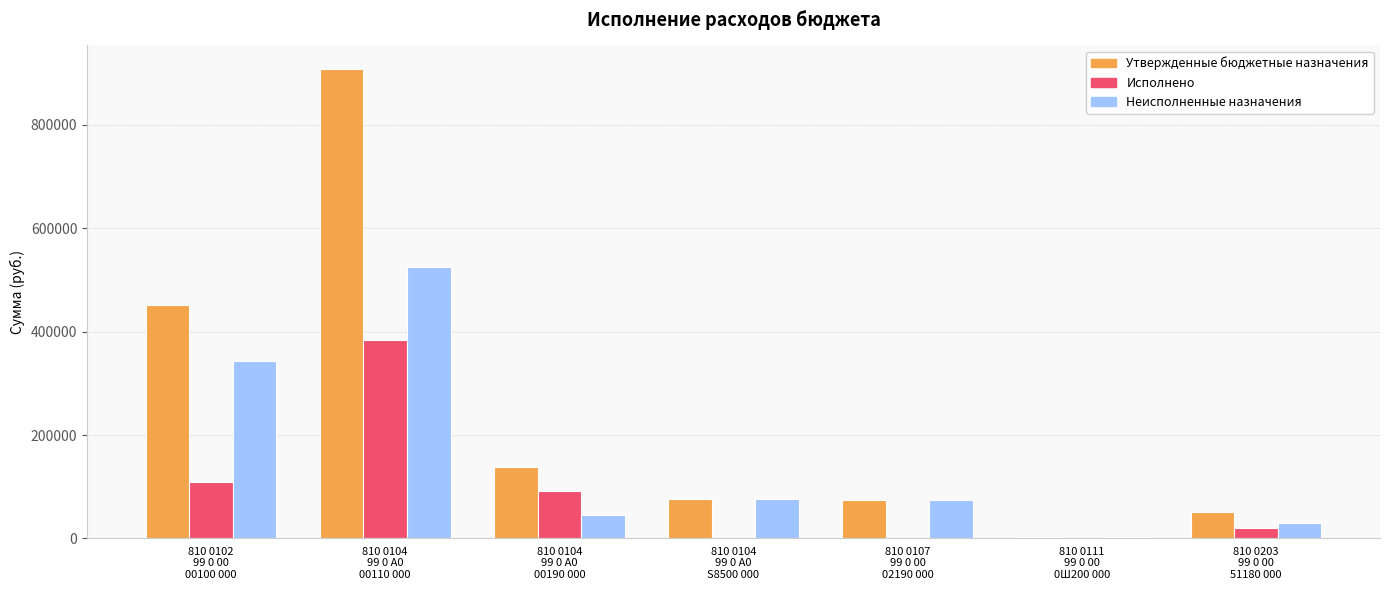

At which label is Неисполненные назначения closest to 263432?

810 0102
99 0 00
00100 000